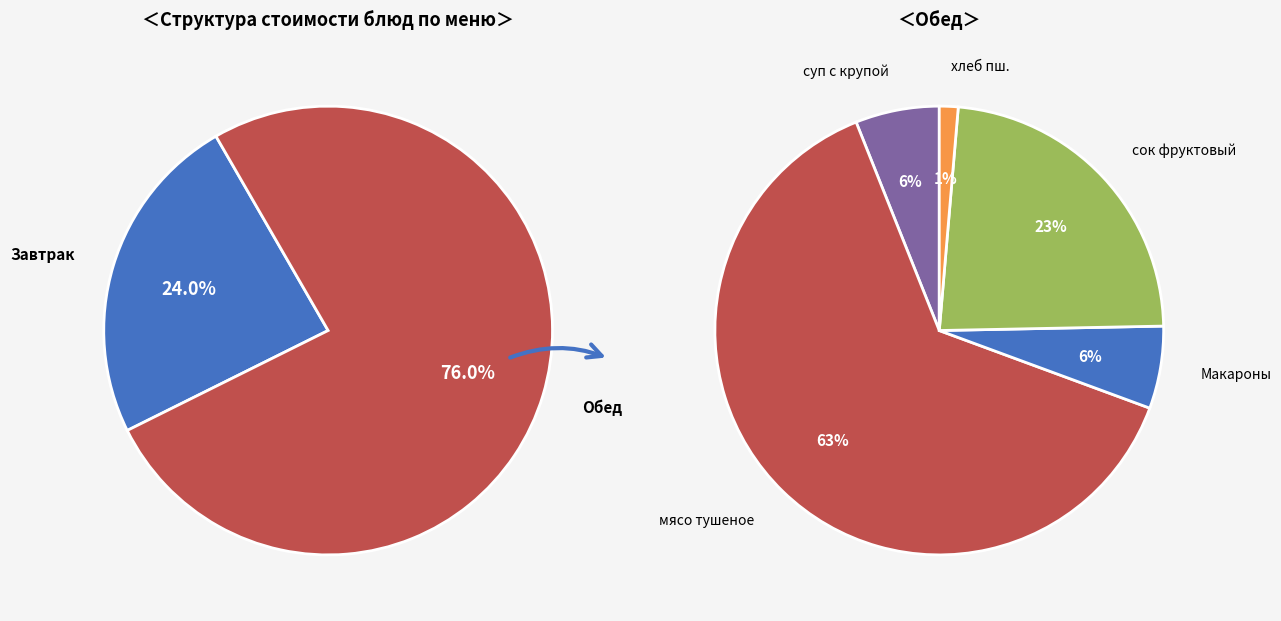

Is Макароны отварные the majority of the pie?

No